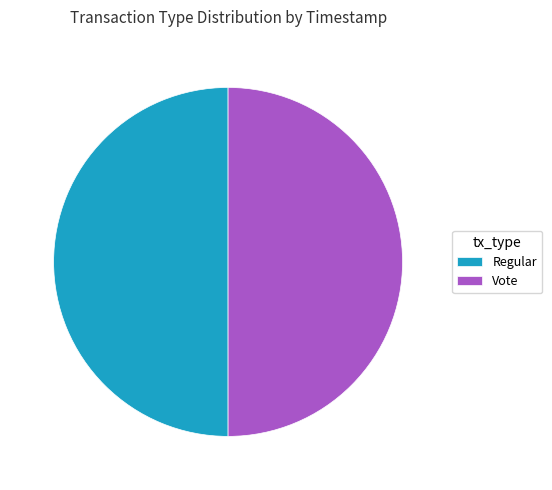

Combined, do Vote and Regular account for over 50%?

Yes